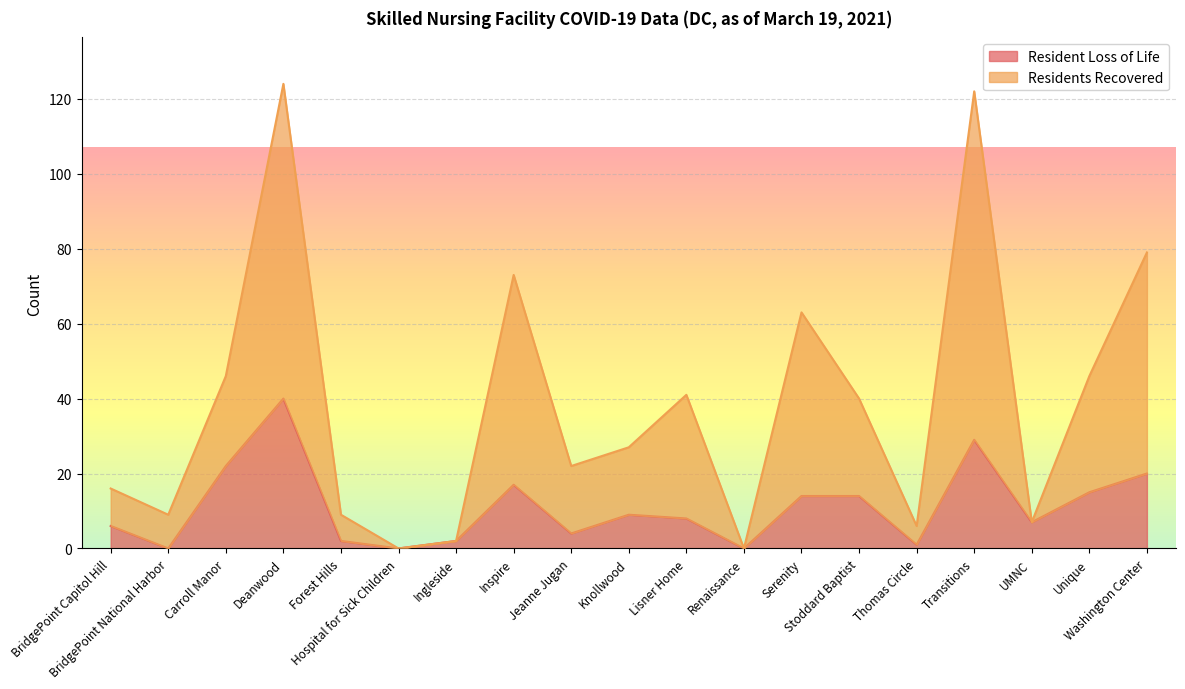

How many values in the Residents Recovered series are below 27?

9